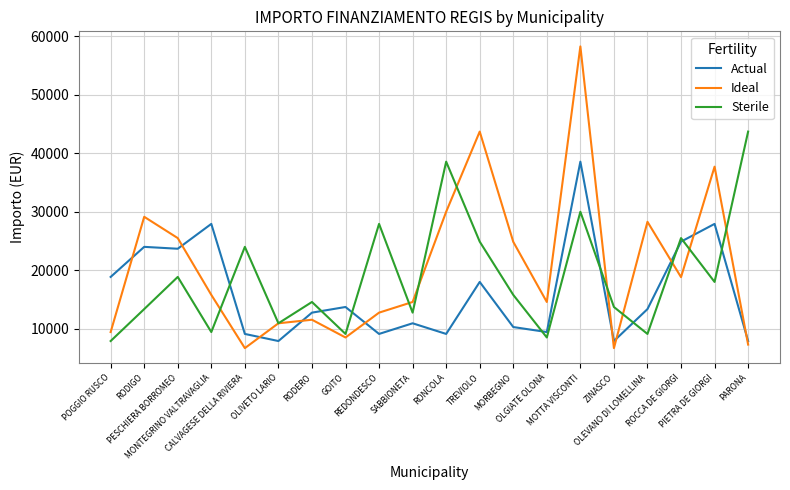

List the series in order of their overall mean, lowest first.

Actual, Sterile, Ideal